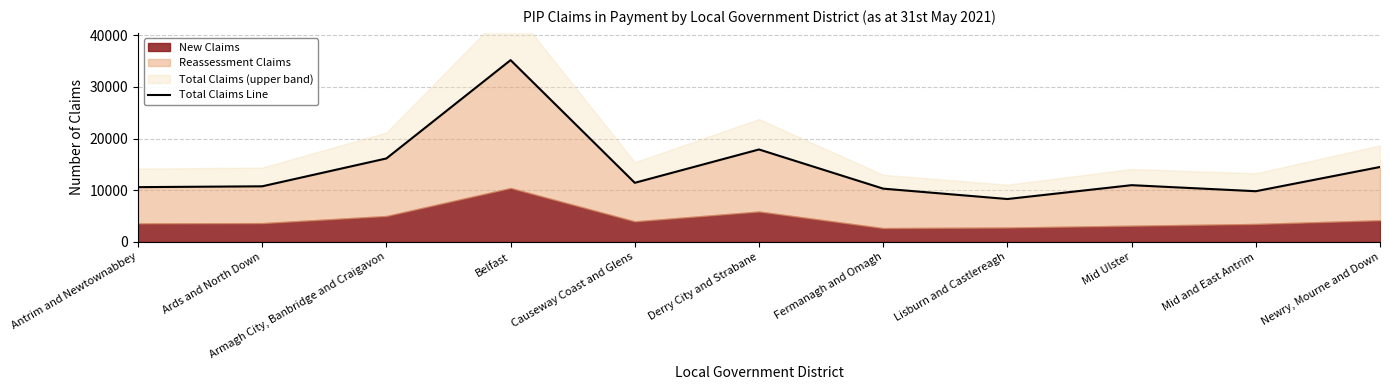

What is the sum of all values?

155920